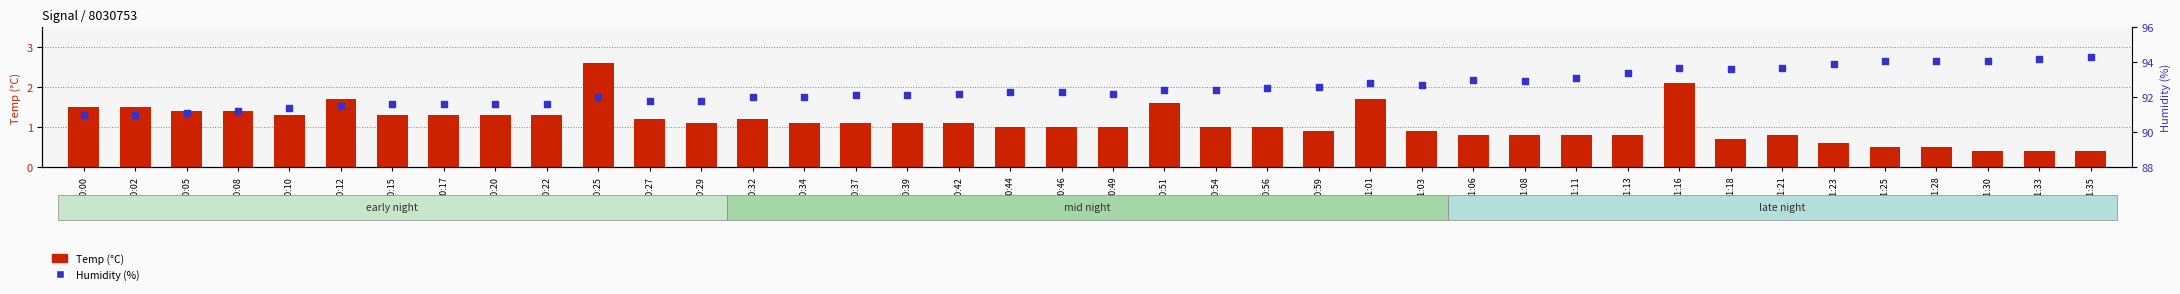

Which series has the largest total across all categories?

Humidity (%)